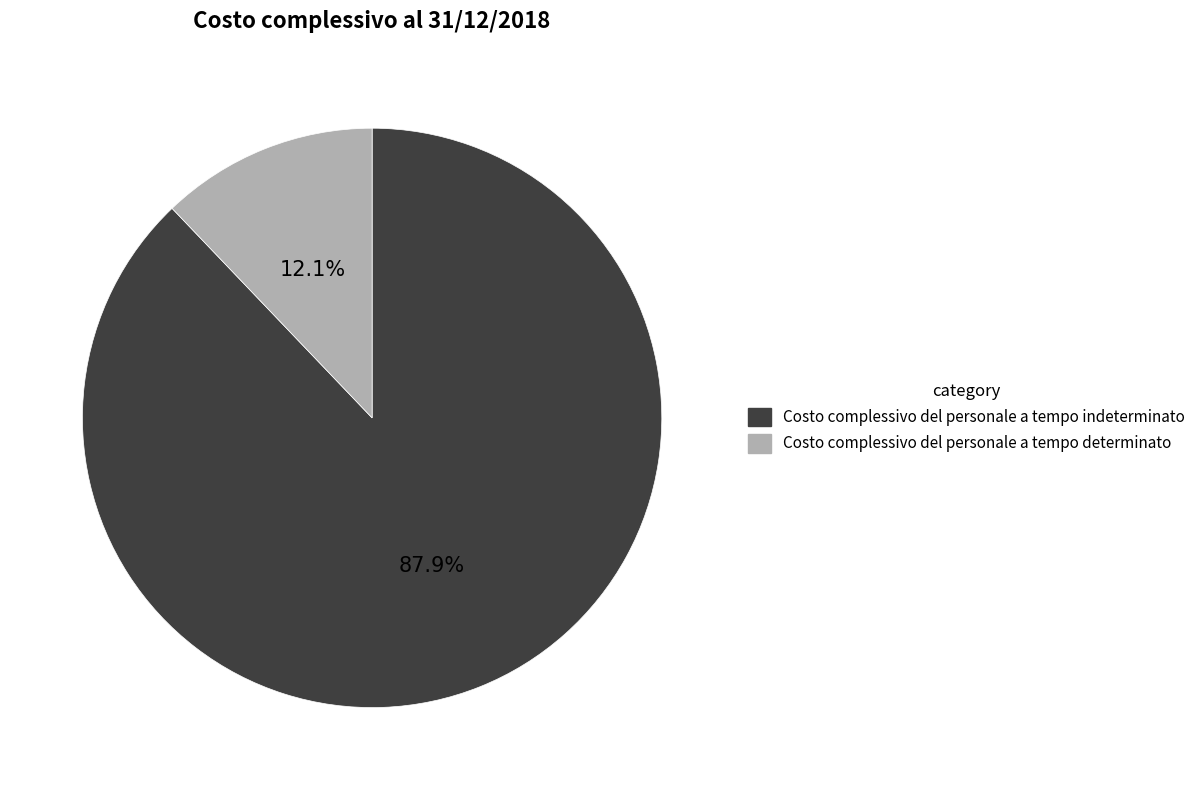

To the nearest percent, what is the average slice percentage?

50%